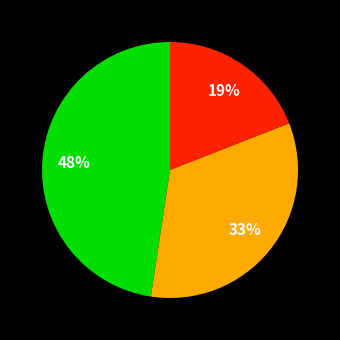

Is there any slice that represents more than half of the pie?

No